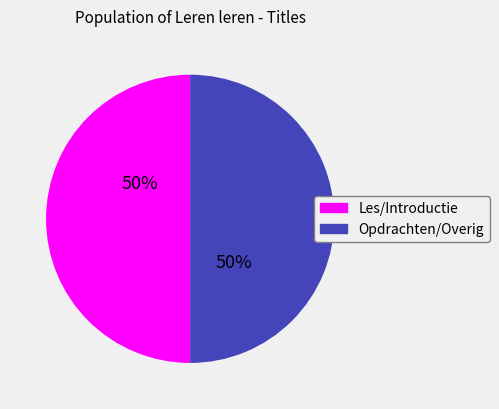

To the nearest percent, what is the average slice percentage?

50%